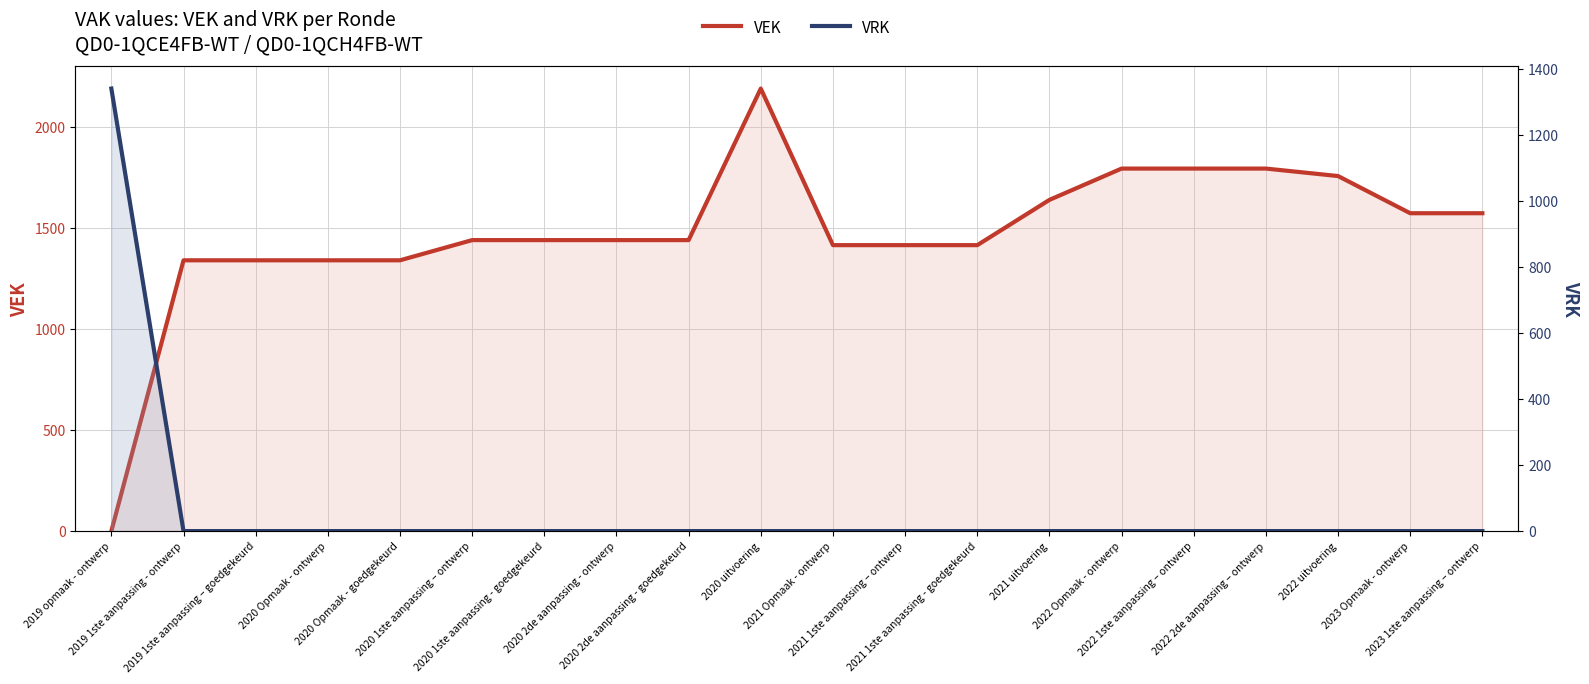

Count the number of categories in the chart.

20